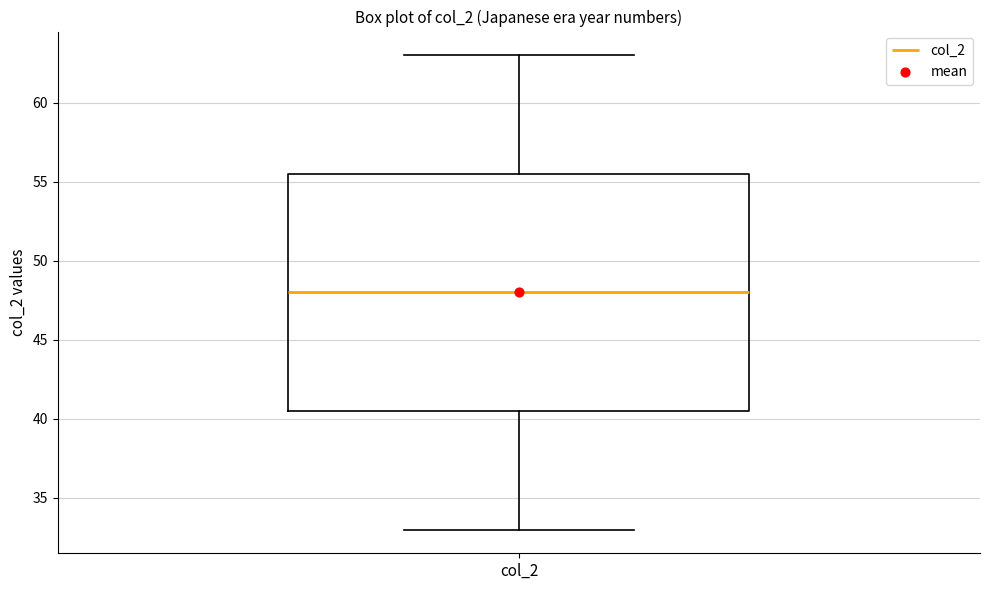

Where does the lower whisker of the box for col_2 end on the y-axis? The values are not printed on the chart, so give them approximately, as read against the axis.

33.0